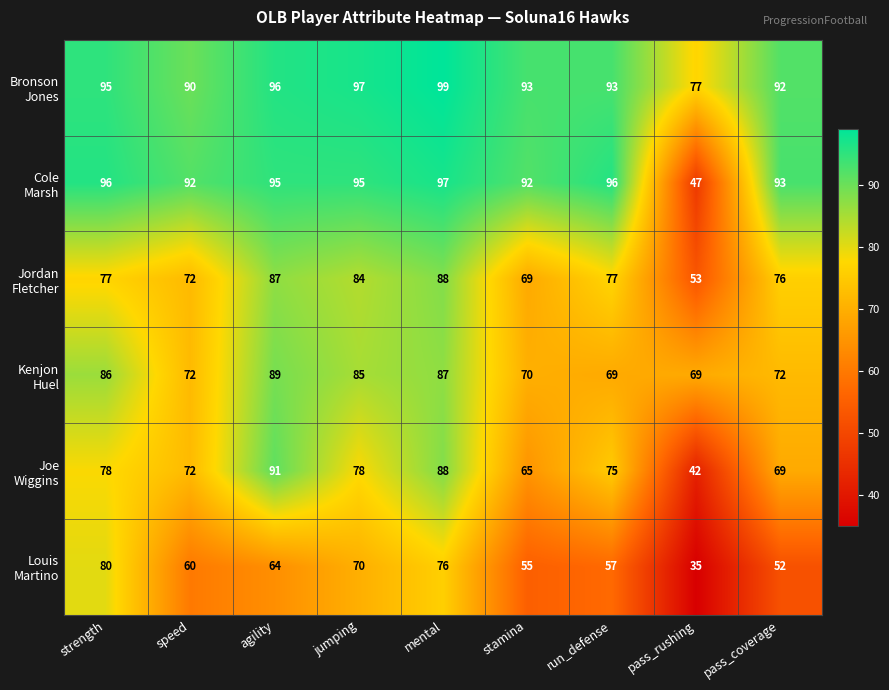

What is the spread (max minus min) of values at stamina?

38